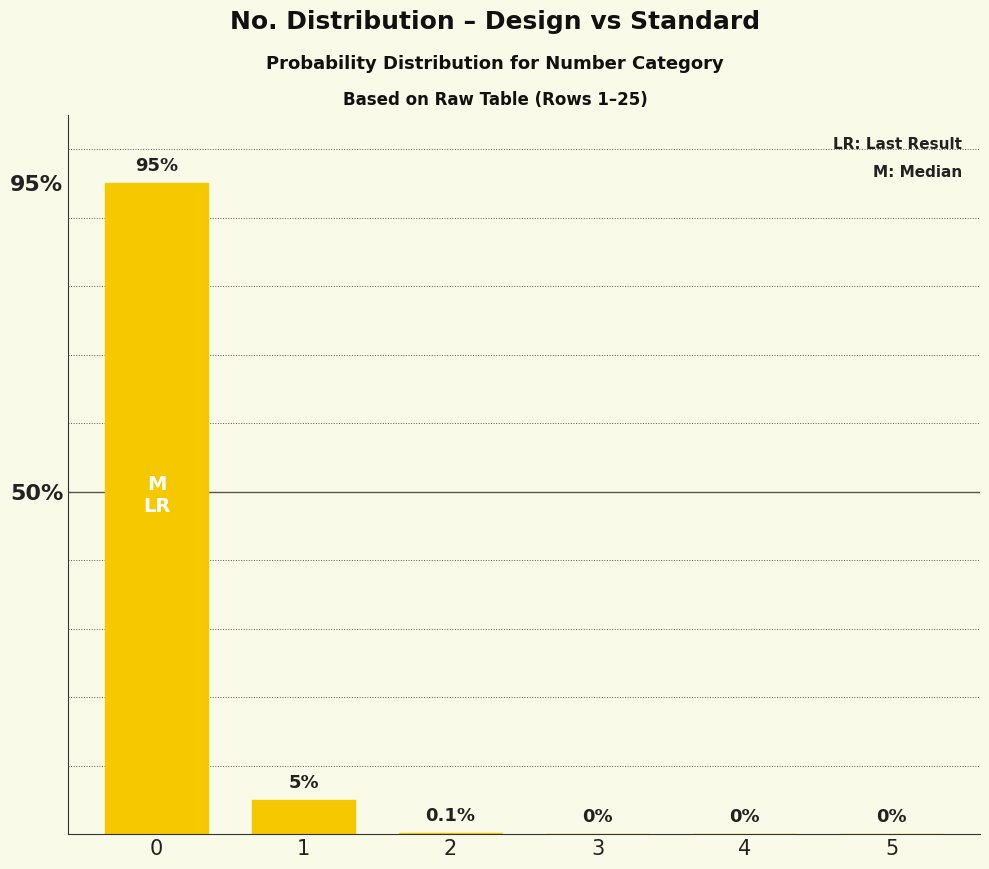

What is the sum of the values at 2 and 0?

95.1